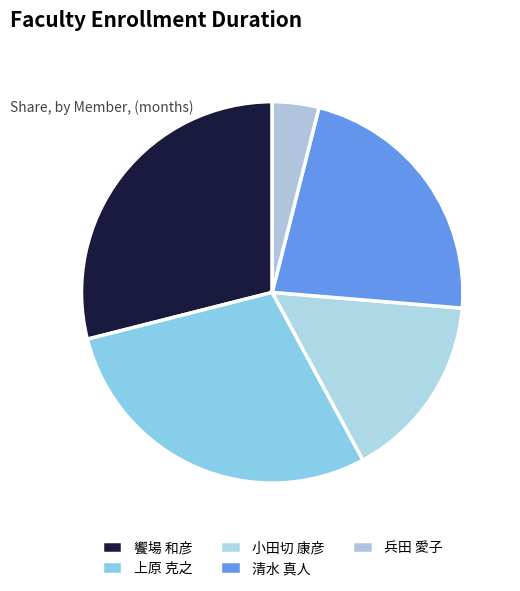

Rank the categories by value from lowest to highest.

兵田 愛子, 小田切 康彦, 清水 真人, 饗場 和彦, 上原 克之